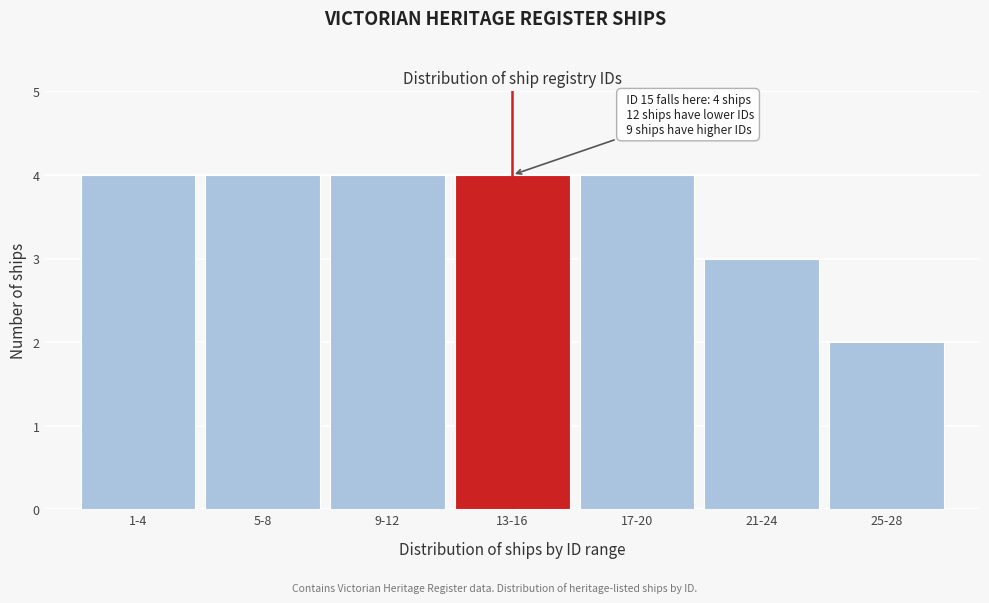

Reading left to right, what are all the values shown in this chart?

1-4=4	5-8=4	9-12=4	13-16=4	17-20=4	21-24=3	25-28=2